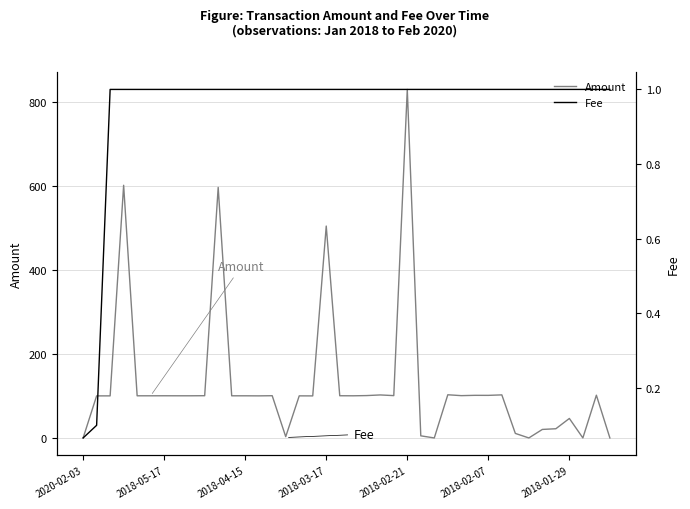

The Amount series shows 79.9 at 2018-01-29. True or false?

False